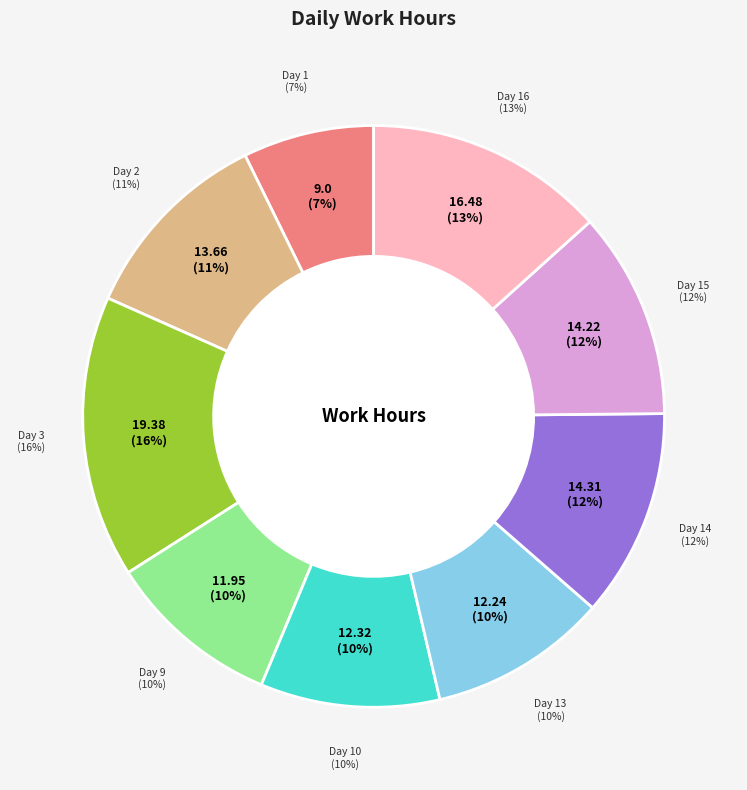

Does Day 10 represent more than half of the total?

No